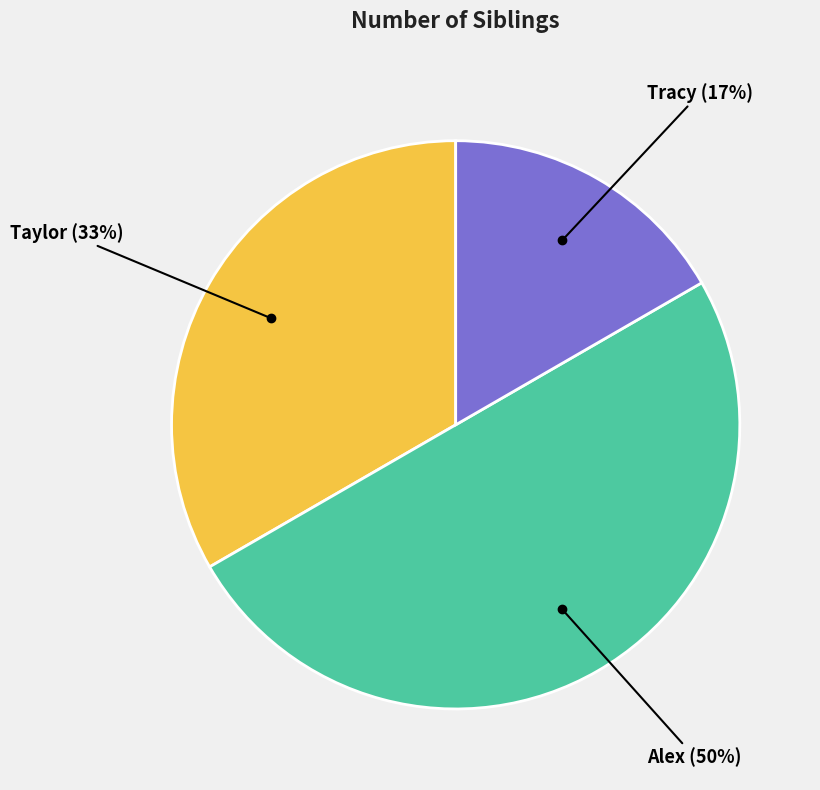

To the nearest percent, what is the difference between the largest and smallest slice percentages?

33%